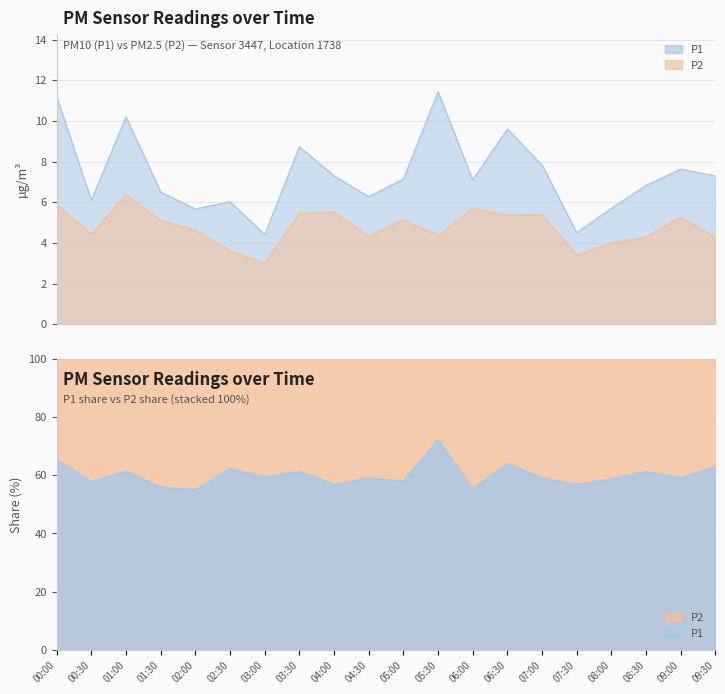

True or false: P1 has a value of 11.1 at 04:00.

False